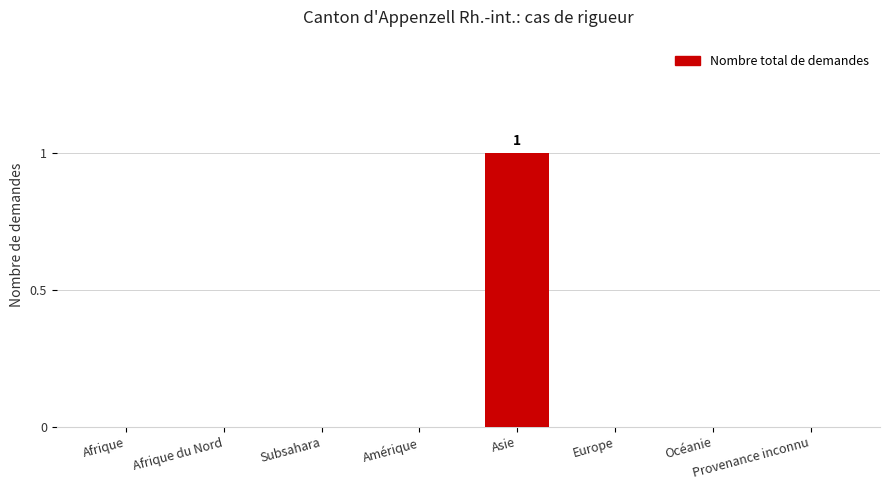

How many categories are shown in the chart?

8